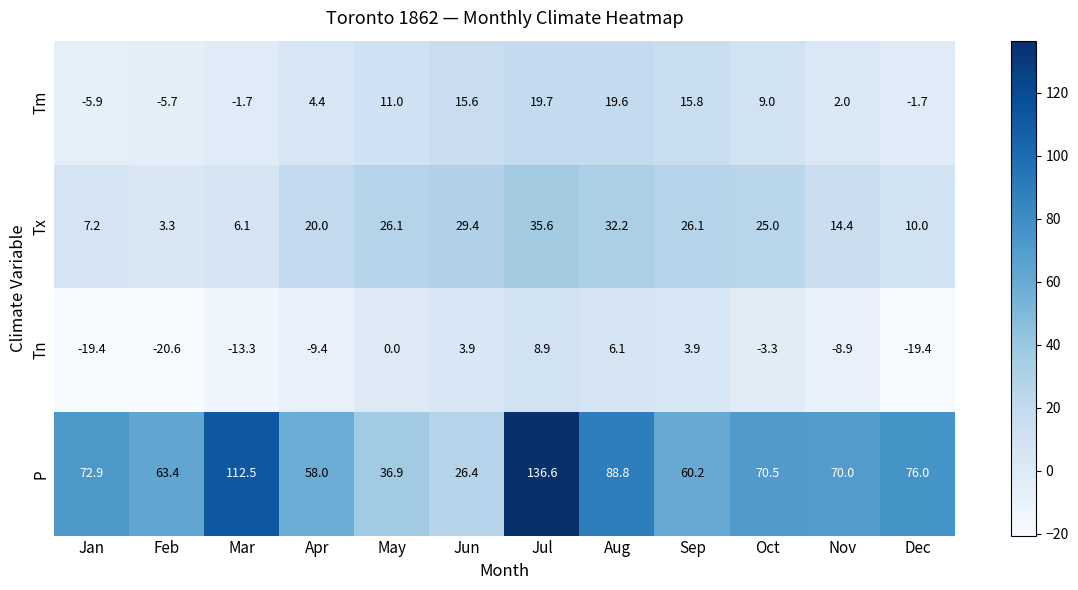

What is the smallest value displayed?

-20.6